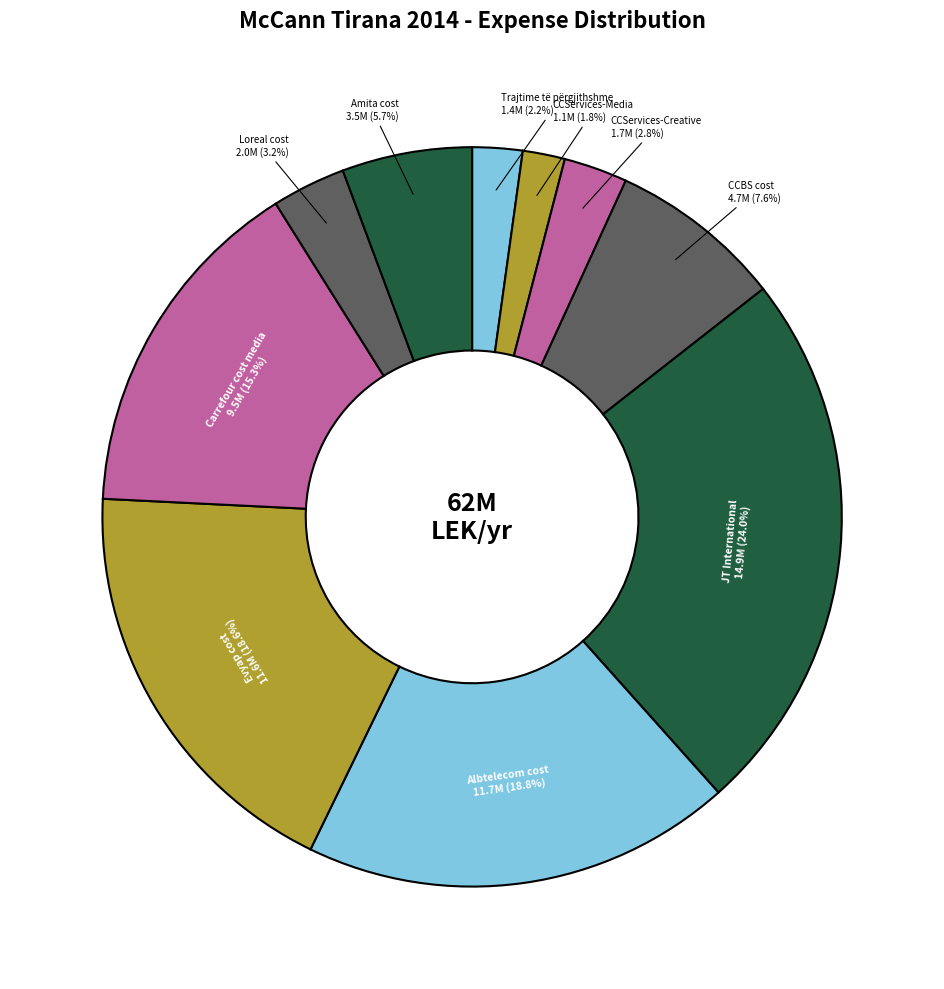

Between Trajtime të përgjithshme and Carrefour cost media, which is larger?

Carrefour cost media